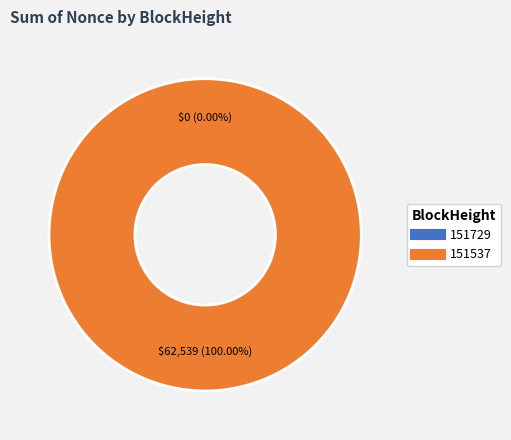

Which category has the smallest portion of the pie?

151729